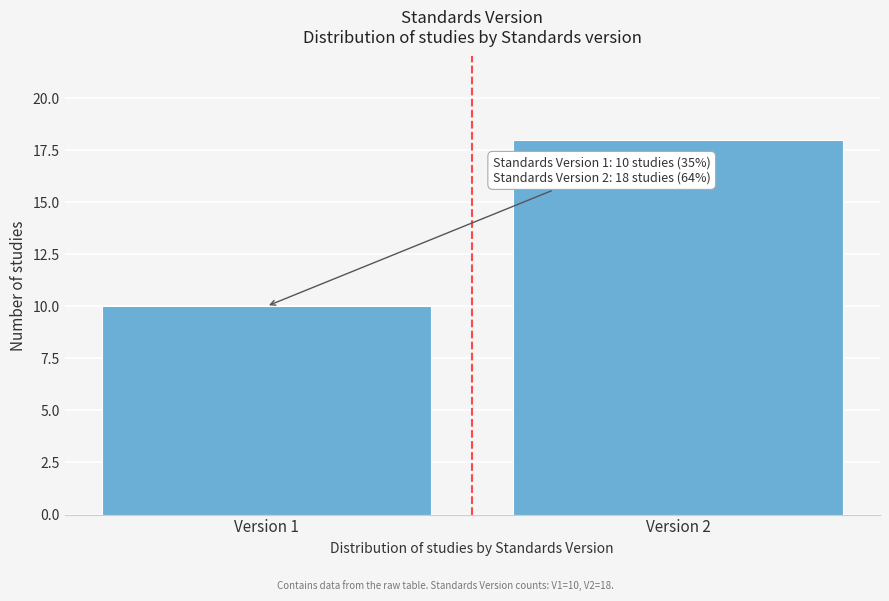

Reading left to right, transcribe all the data shown in this chart.

Version 1=10	Version 2=18